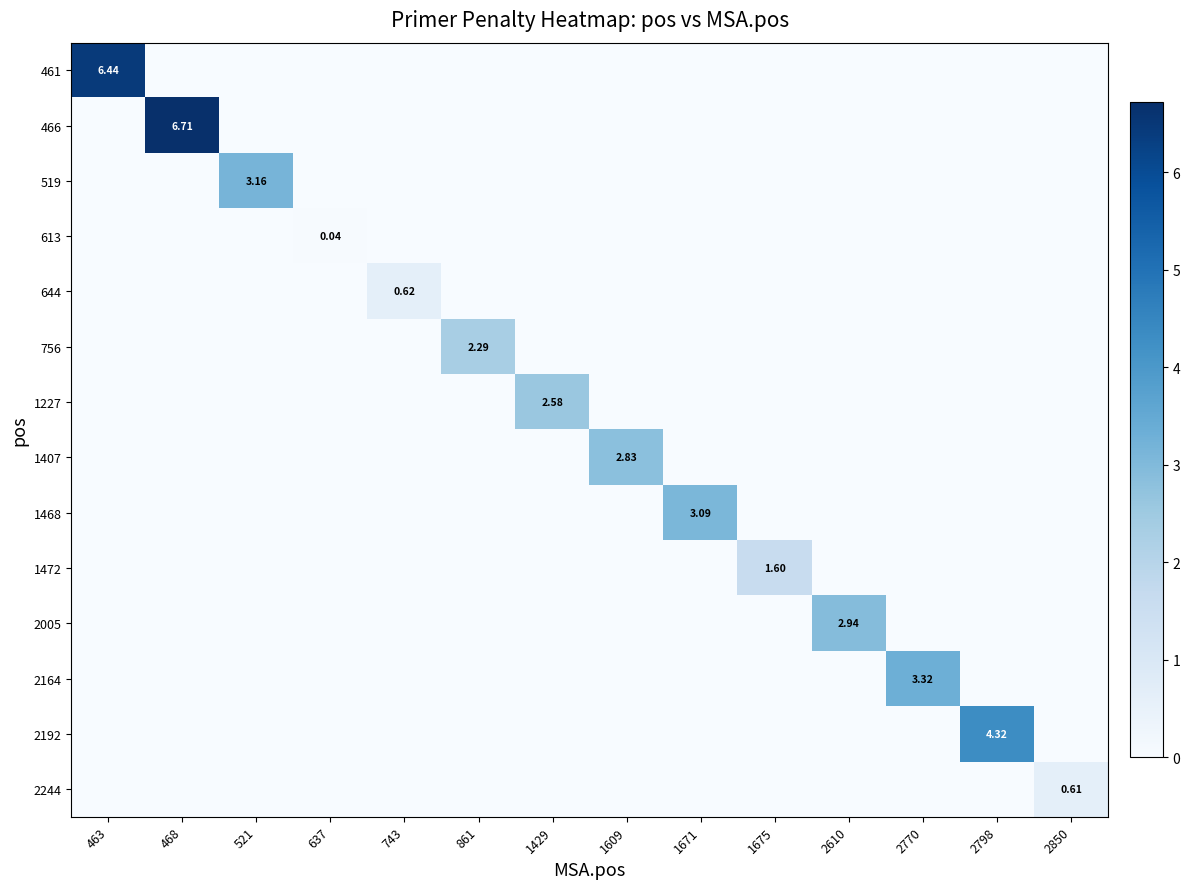

List the labels in order of 1468 value, largest first.

1671, 463, 468, 521, 637, 743, 861, 1429, 1609, 1675, 2610, 2770, 2798, 2850